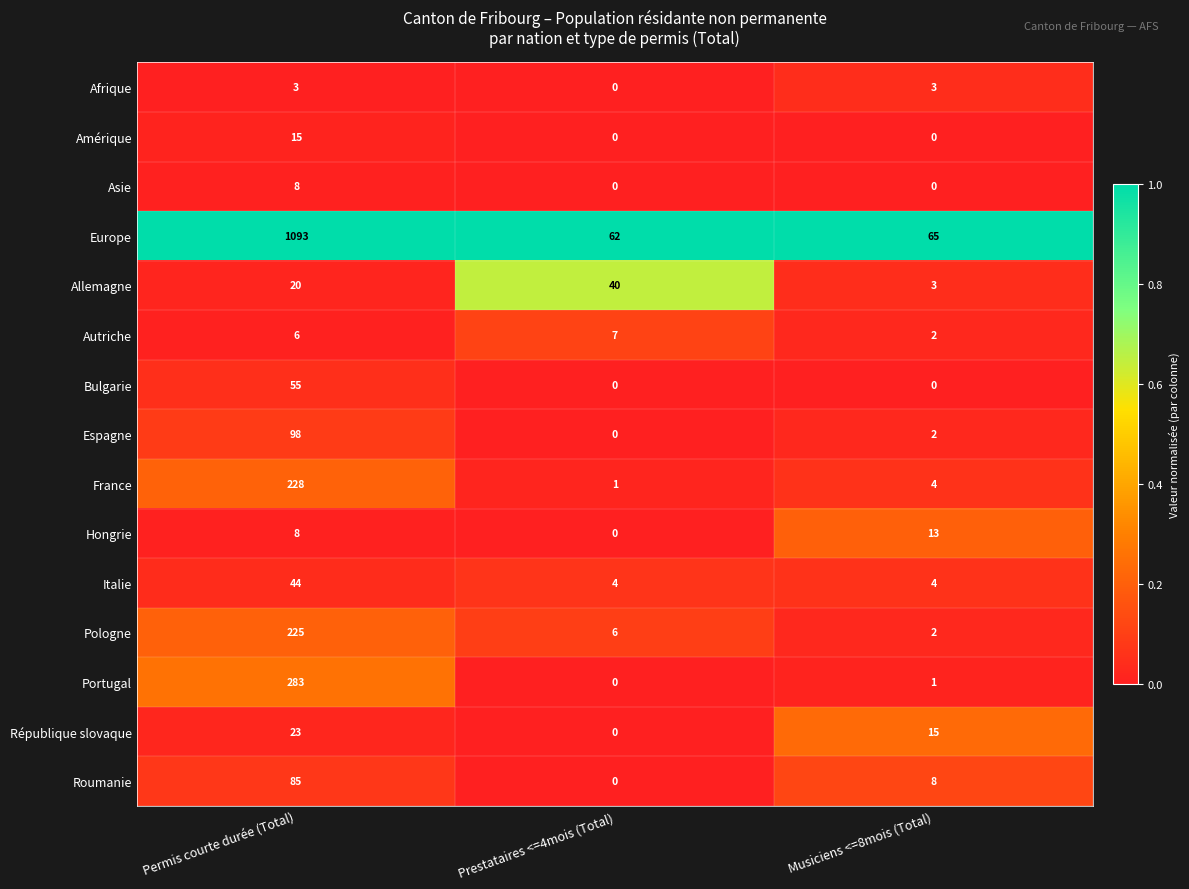

Is it true that Afrique equals 3 at Permis courte durée (Total)?

True